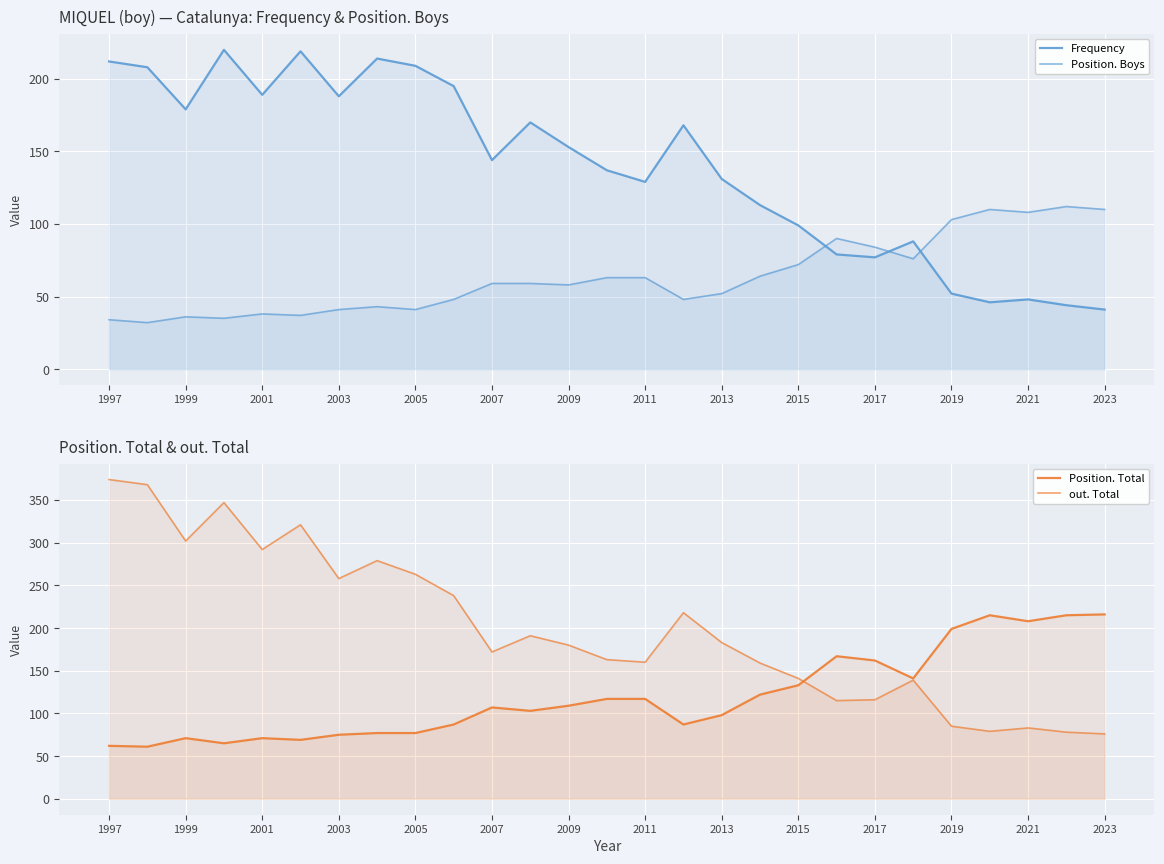

What is the sum of all Position. Boys values?

1716